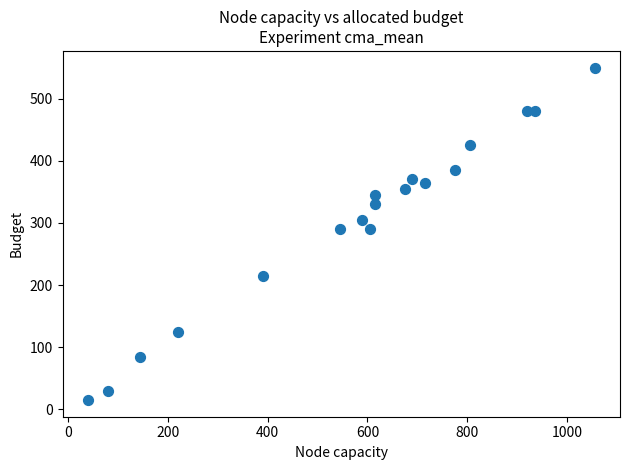

What is the range of Y values (max minus min)?

535